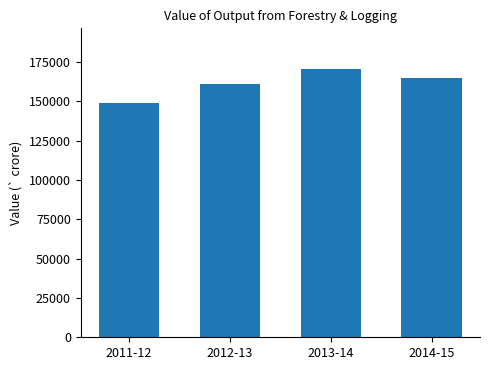

What is the difference between the values at 2011-12 and 2012-13?

12581